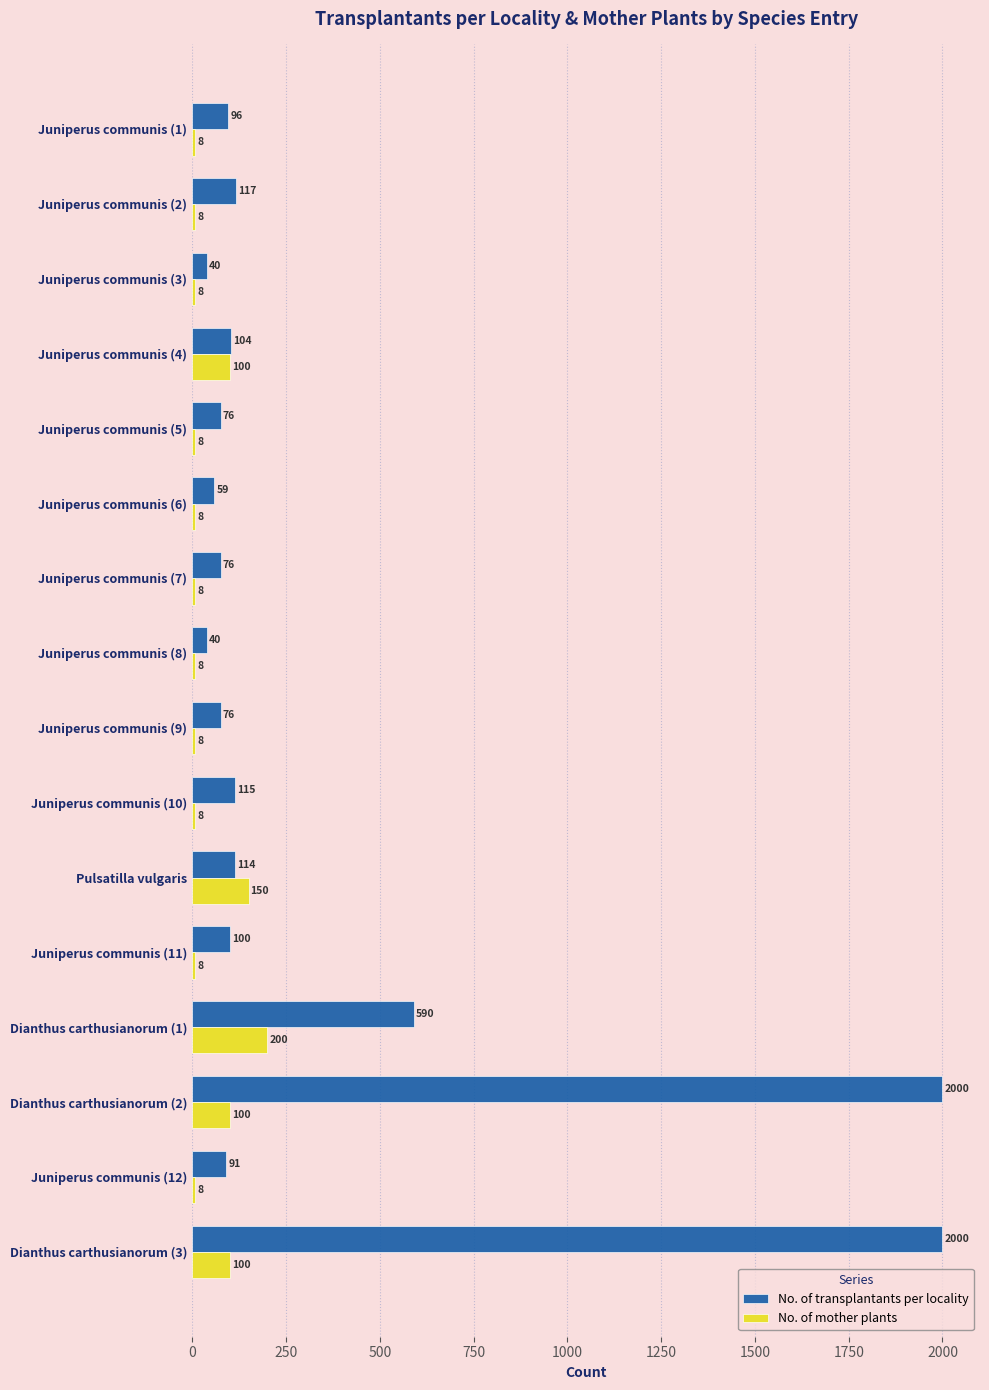

What is the difference between the maximum and minimum values in the No. of transplantants per locality series?

1960